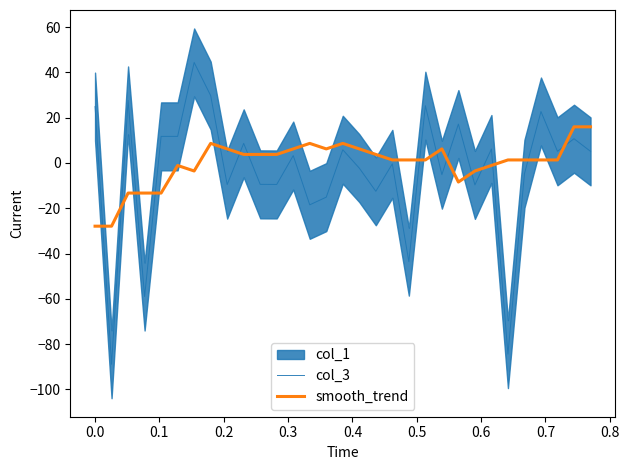

What is the greatest value displayed?

44.4